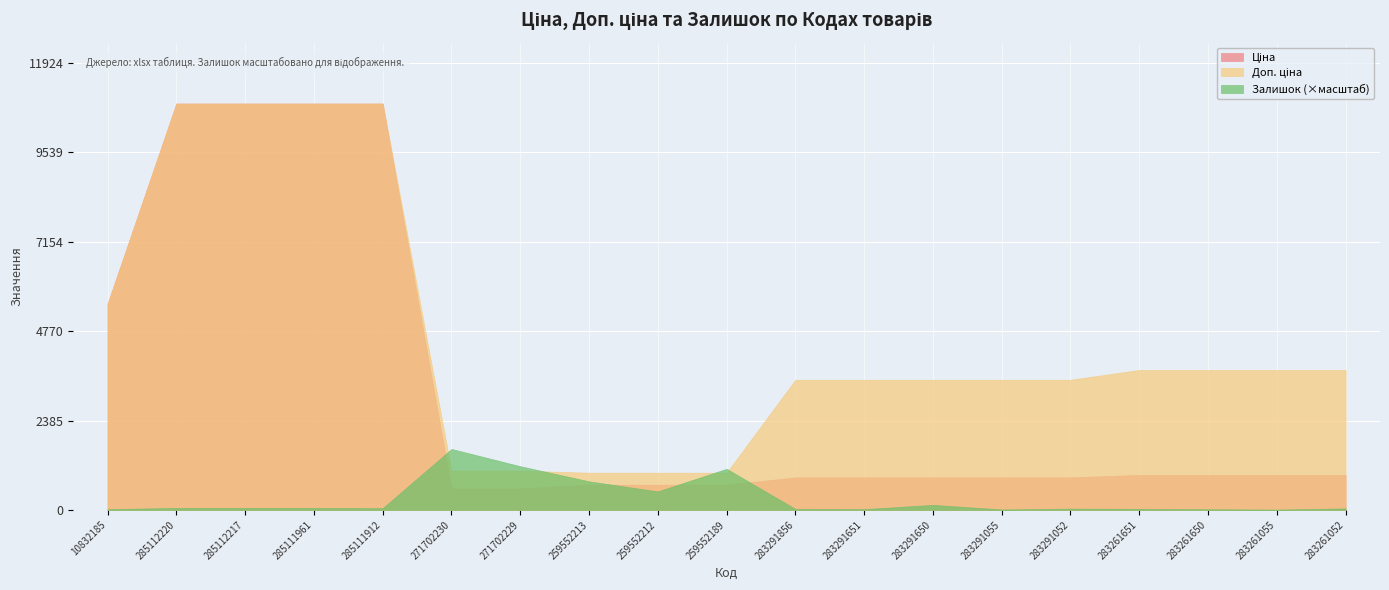

Rank the series by their average value, from highest to lowest.

Доп. ціна, Ціна, Залишок